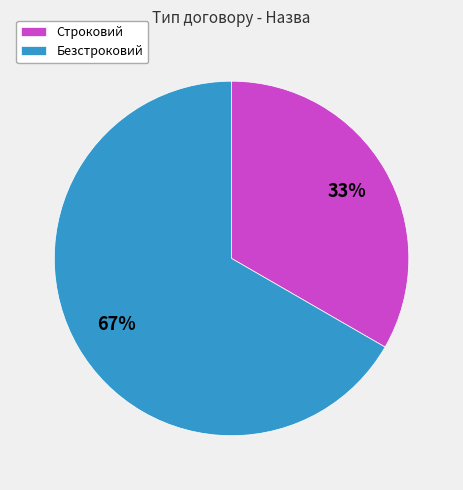

Which has a higher value, Безстроковий or Строковий?

Безстроковий